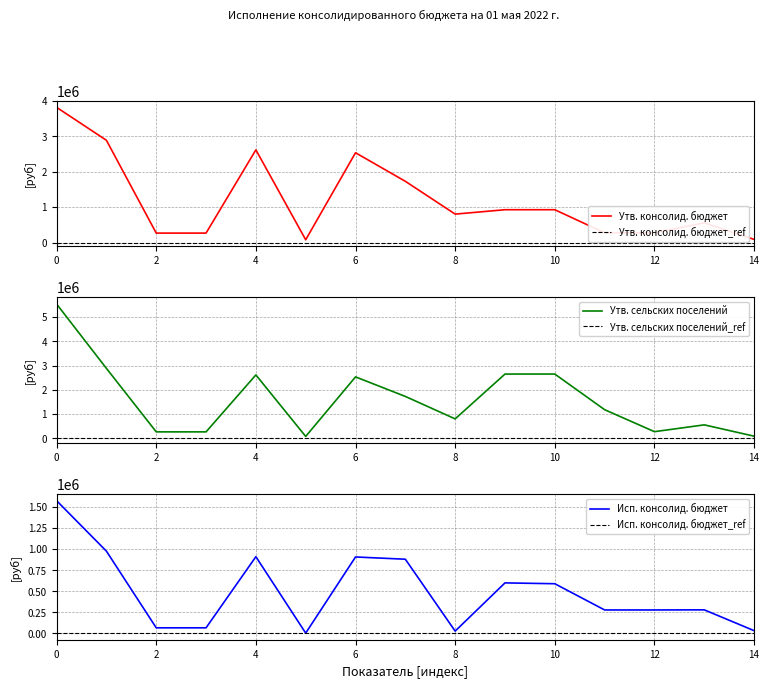

The value of Исп. консолид. бюджет at БЕЗВОЗМЕЗДНЫЕ ПОСТУПЛЕНИЯ is 599718.4. True or false?

True